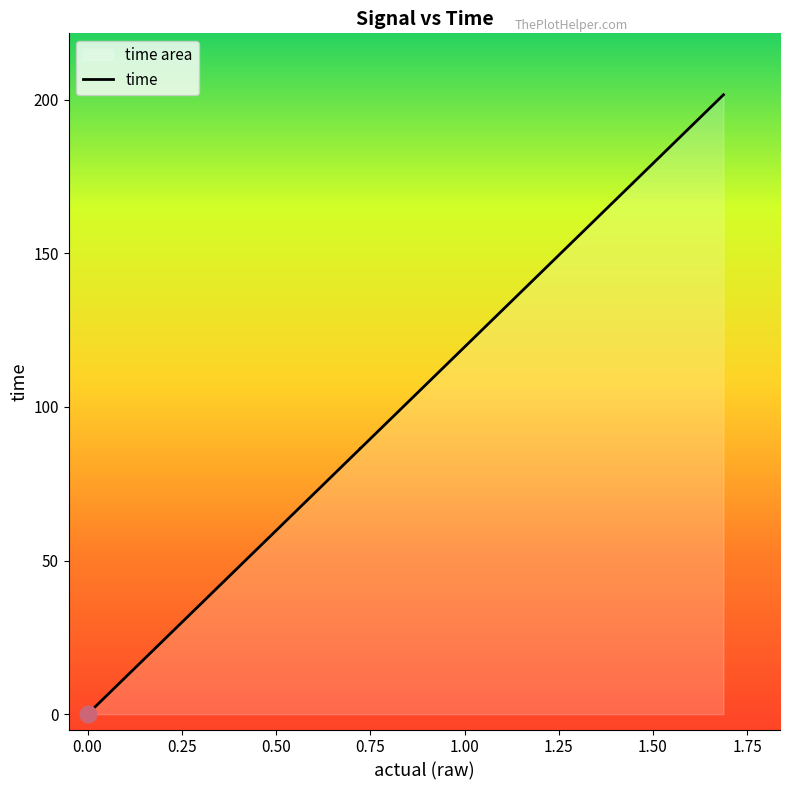

How many values exceed 97?

20